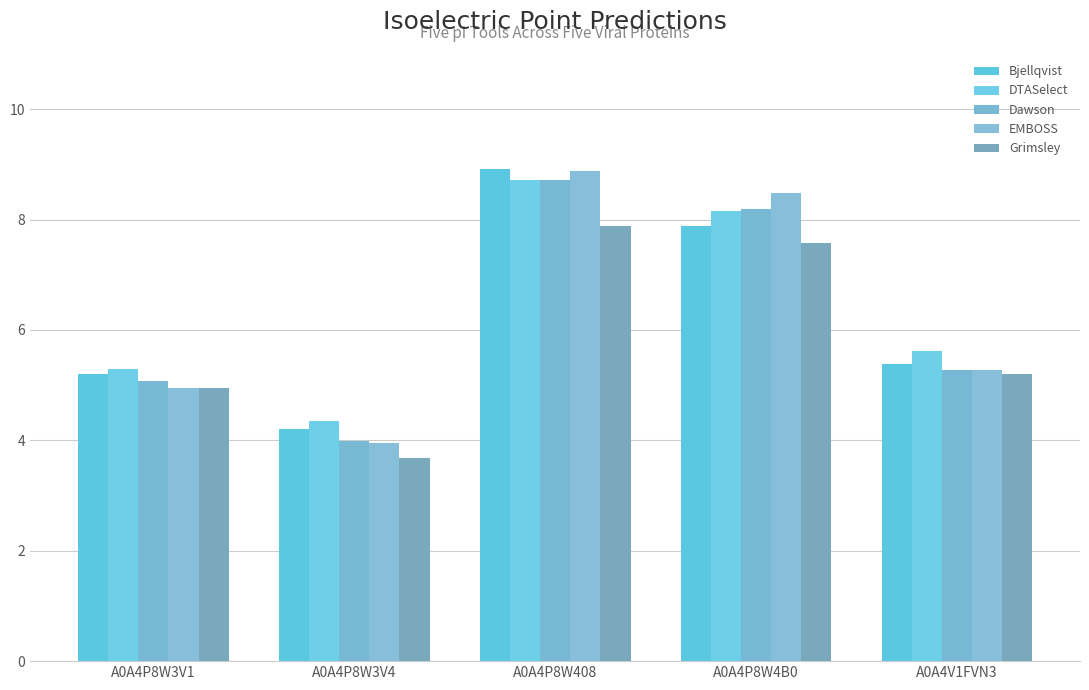

What is the label of the 4th bar from the right?

A0A4P8W3V4